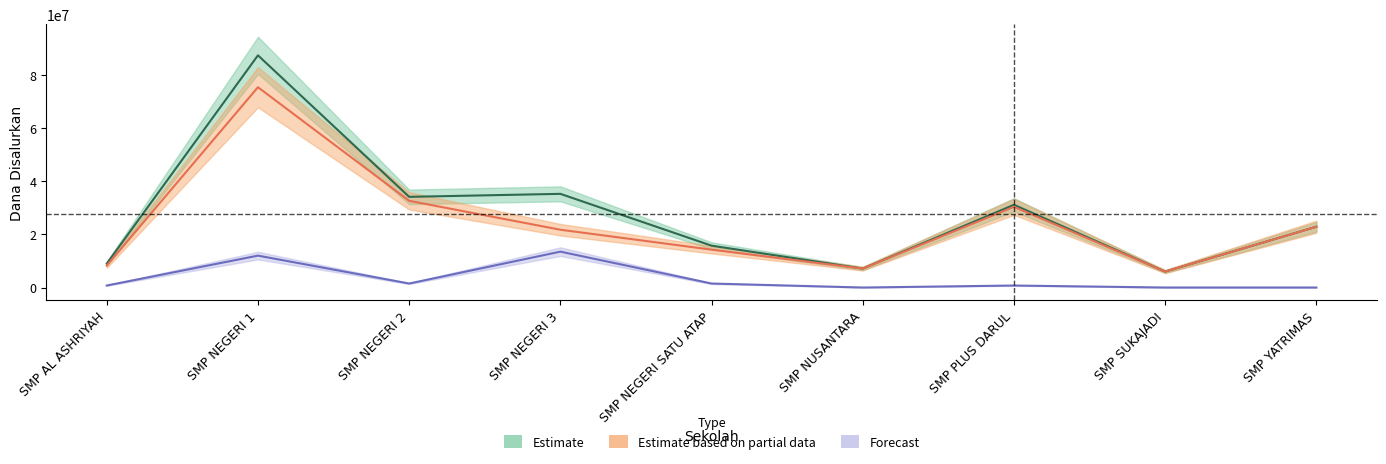

How many series are shown in this chart?

3